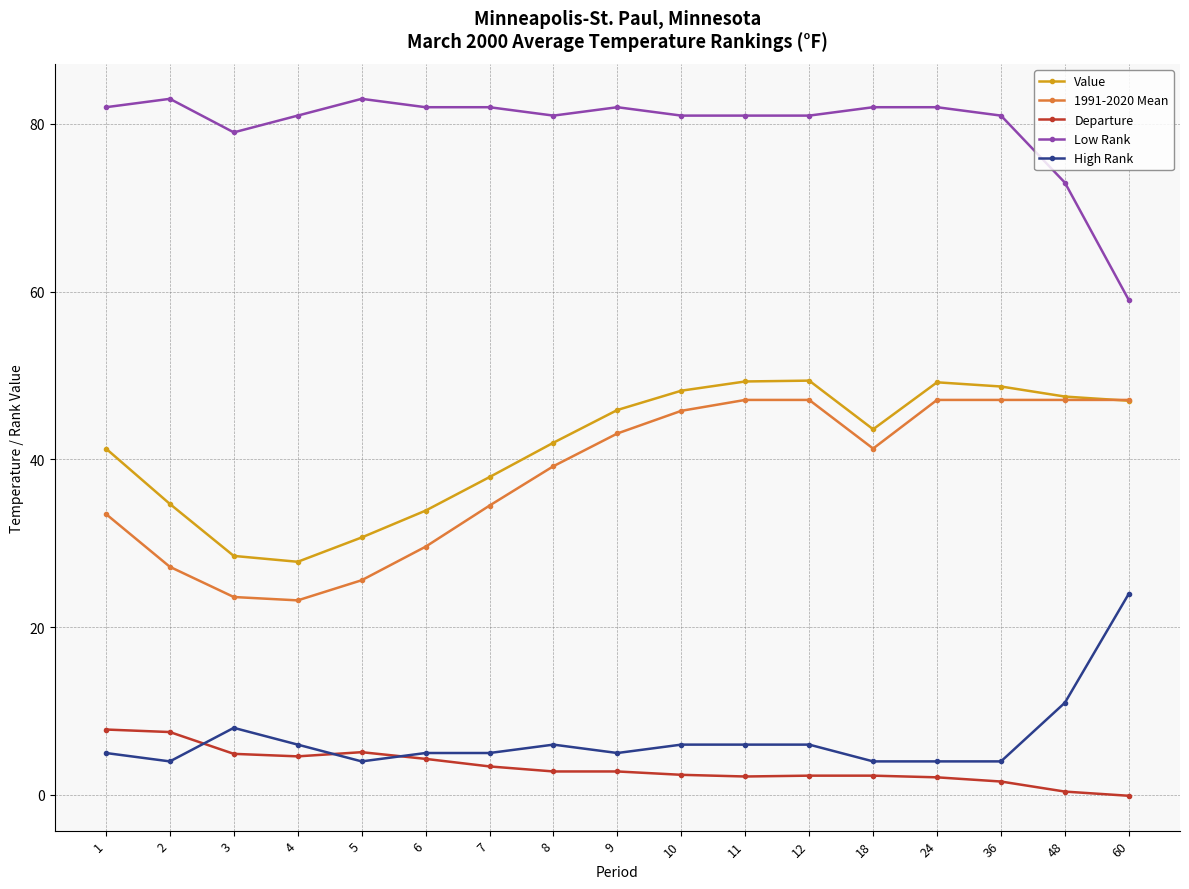

Which series has the largest total across all categories?

Low Rank